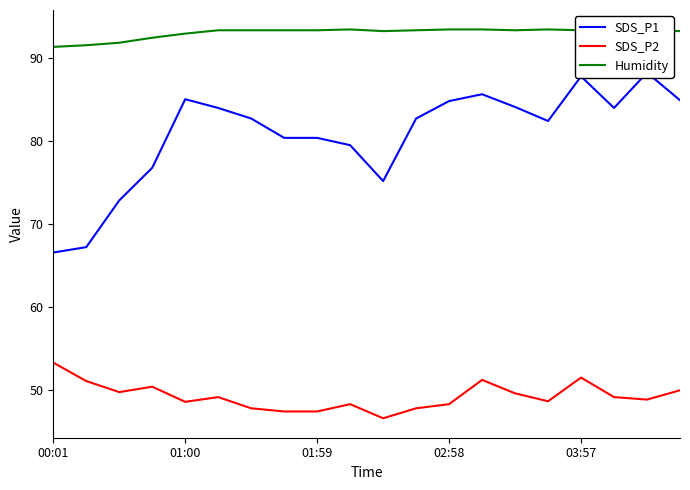

Reading left to right, what are all the values shown in this chart?

SDS_P1: 66.5	67.2	72.8	76.8	85.0	84.0	82.7	80.3	80.3	79.5	75.2	82.7	84.8	85.6	84.1	82.4	87.8	84.0	88.2	84.9
SDS_P2: 53.3	51.1	49.8	50.4	48.6	49.1	47.8	47.4	47.4	48.3	46.6	47.8	48.3	51.2	49.6	48.6	51.5	49.1	48.9	50.0
Humidity: 91.3	91.5	91.8	92.4	92.9	93.3	93.3	93.3	93.3	93.4	93.2	93.3	93.4	93.4	93.3	93.4	93.3	93.3	93.3	93.2